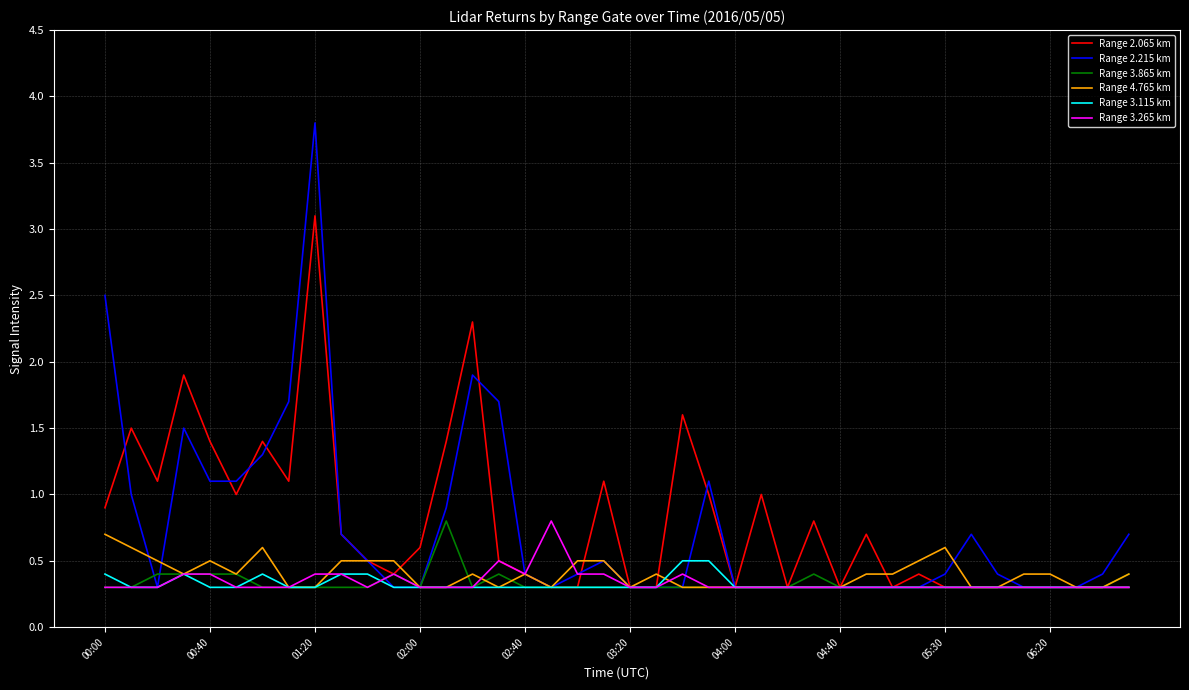

Which series has the widest spread of values?

Range 2.215 km